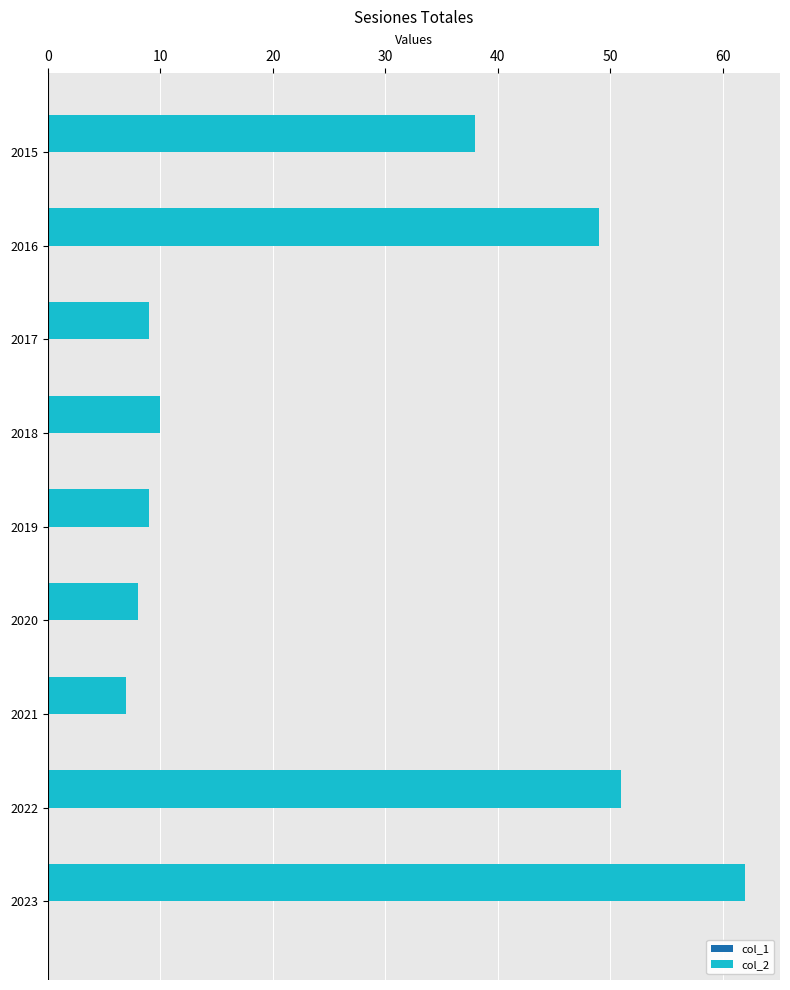

Reading bottom to top, list all the values displayed in this chart.

62	51	7	8	9	10	9	49	38